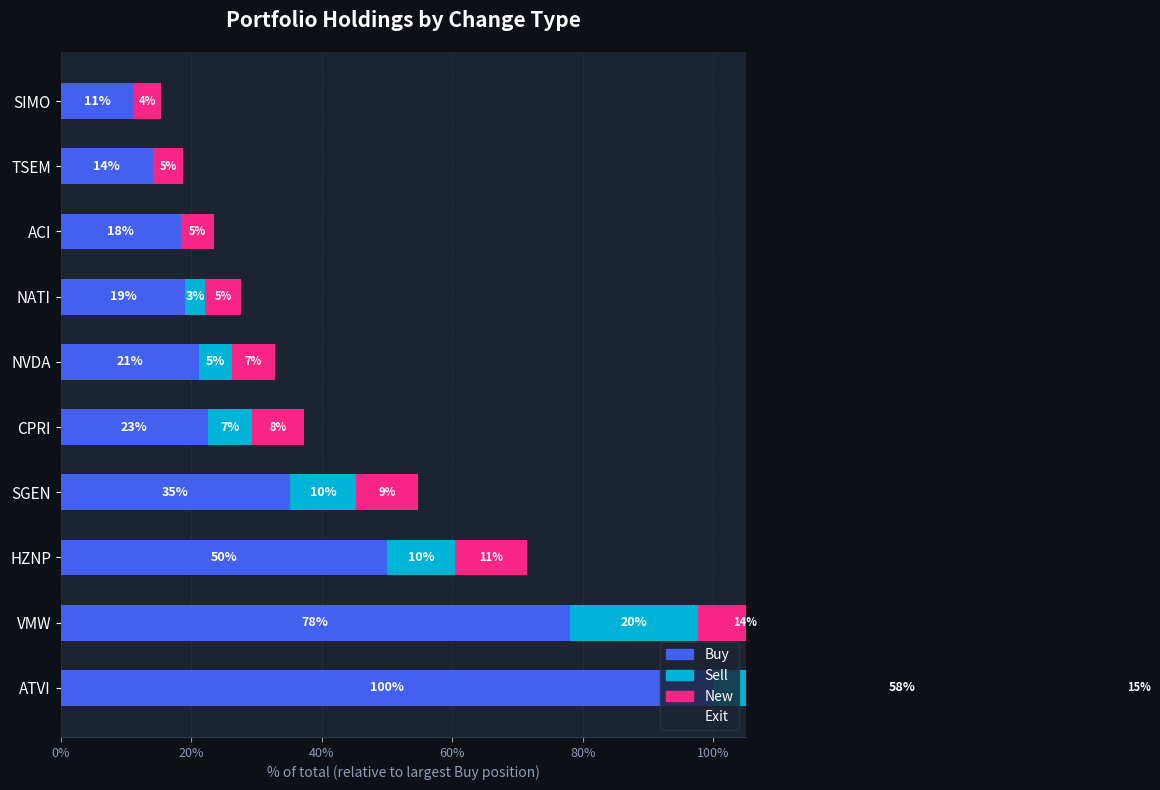

What are all the series names shown in the legend?

Buy, Sell, New, Exit